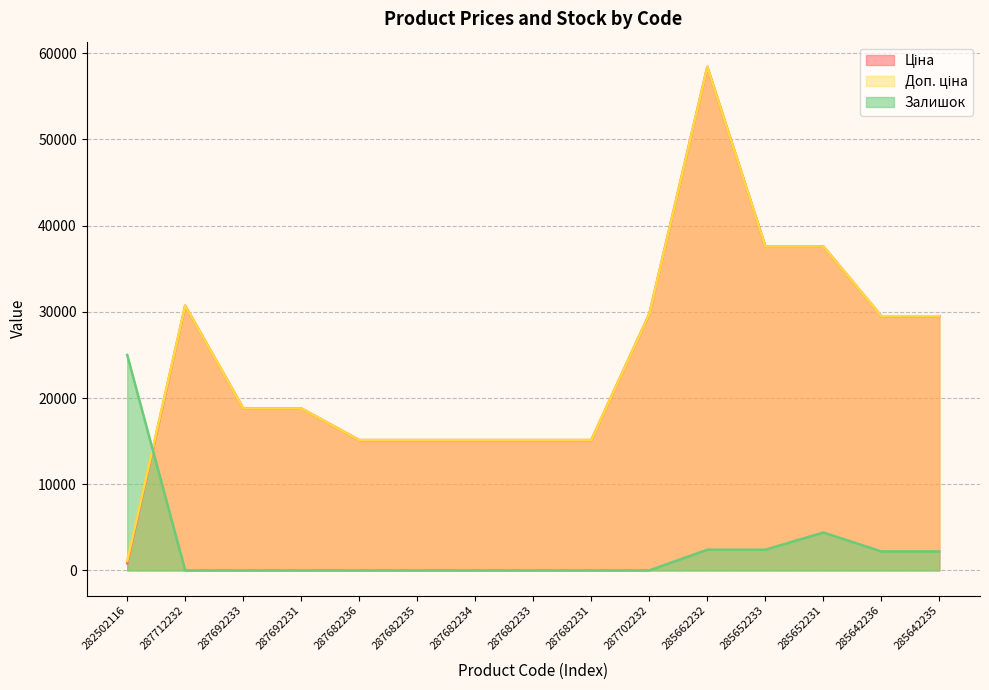

What is the difference between the second highest and minimum values in the Ціна series?

36775.1